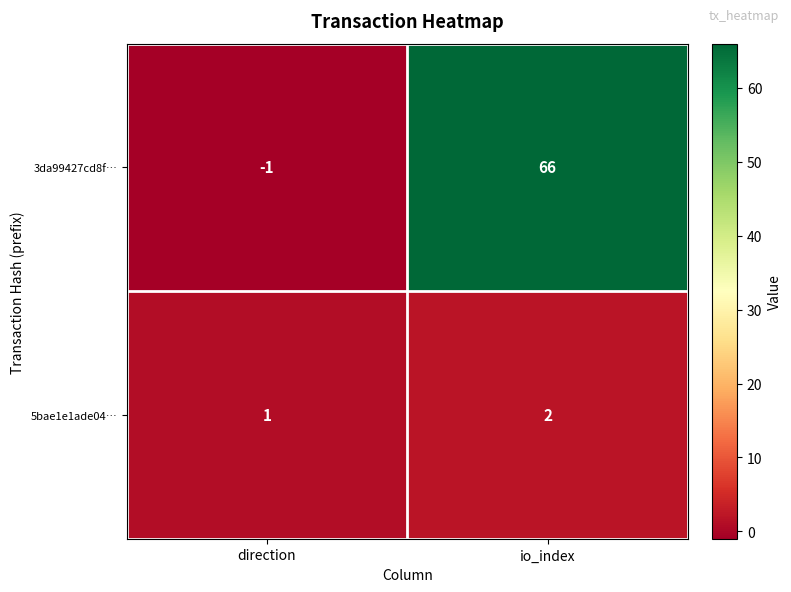

At which label is 3da99427cd8f… closest to 32?

direction